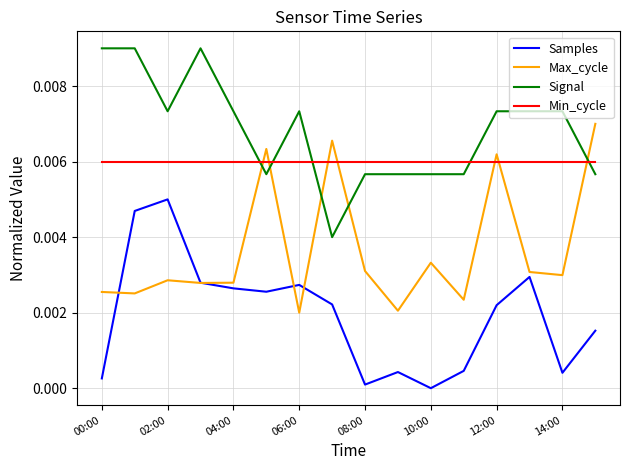

True or false: Samples and Min_cycle cross at least once.

False